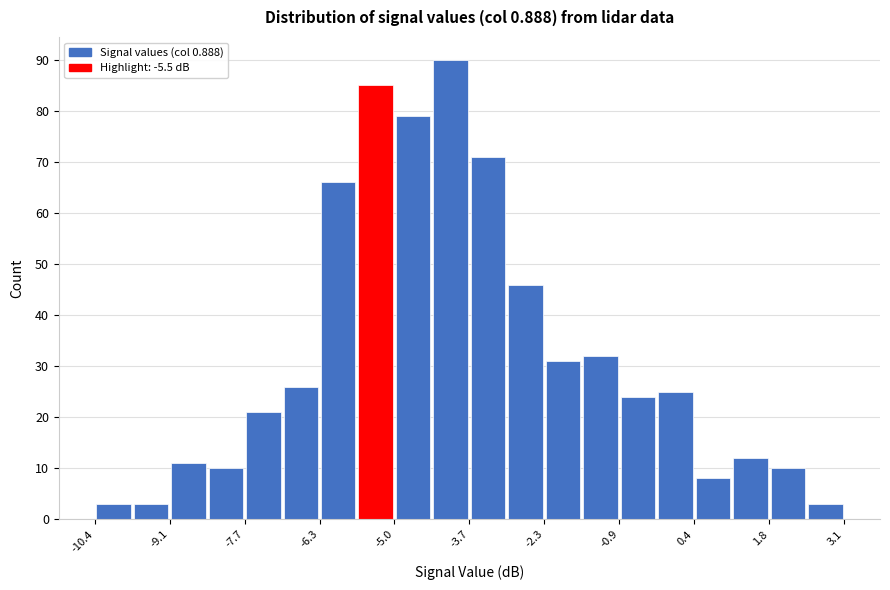

Read against the x-axis, roughly where is the centre of the tallest bar?

-4.0